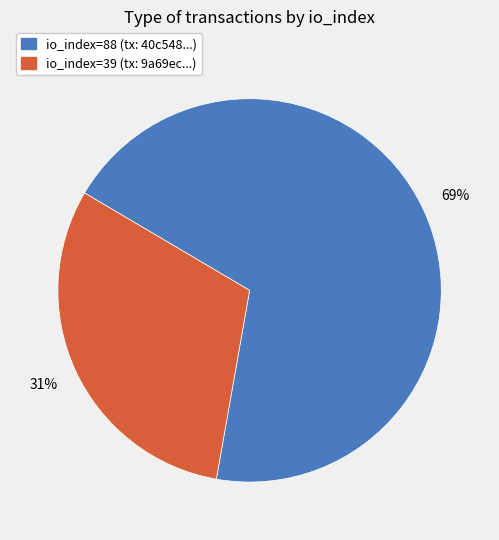

To the nearest percent, what is the combined percentage of io_index=88 and io_index=39?

100%